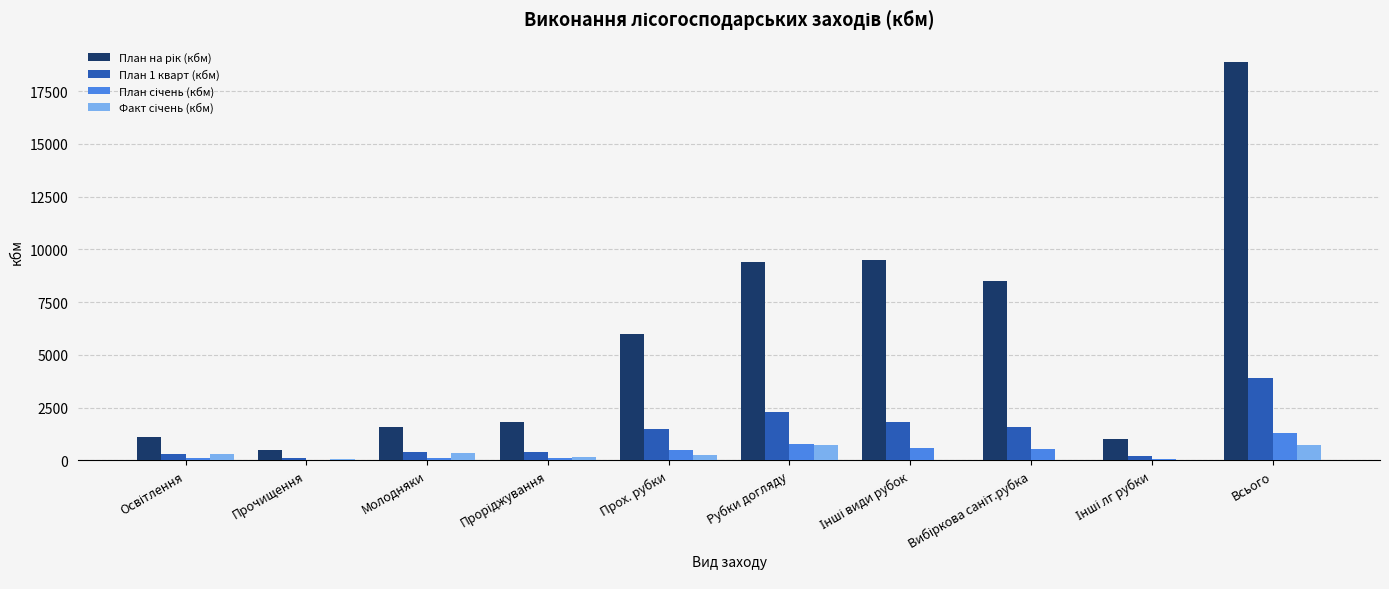

What is the total value across all series at Всього?

24840